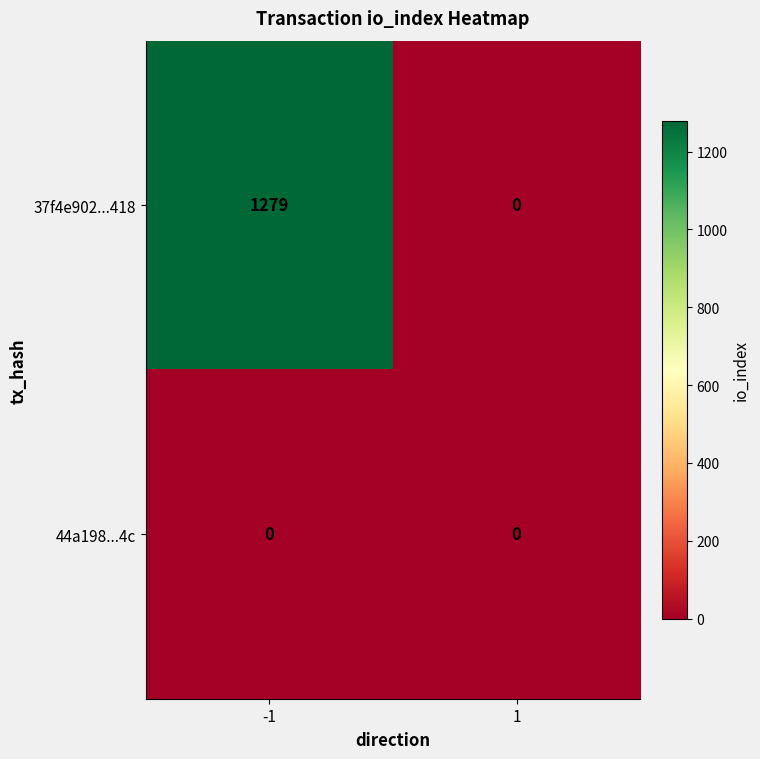

Reading left to right, what are all the values shown in this chart?

37f4e902...418: -1=1279	1=0
44a198...4c: -1=0	1=0